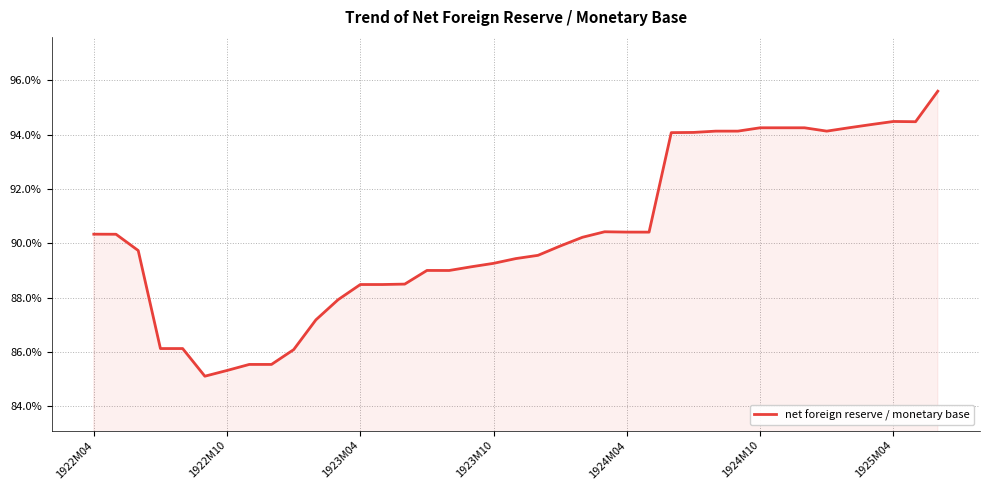

Is this an area chart (filled region under the line)?

Yes